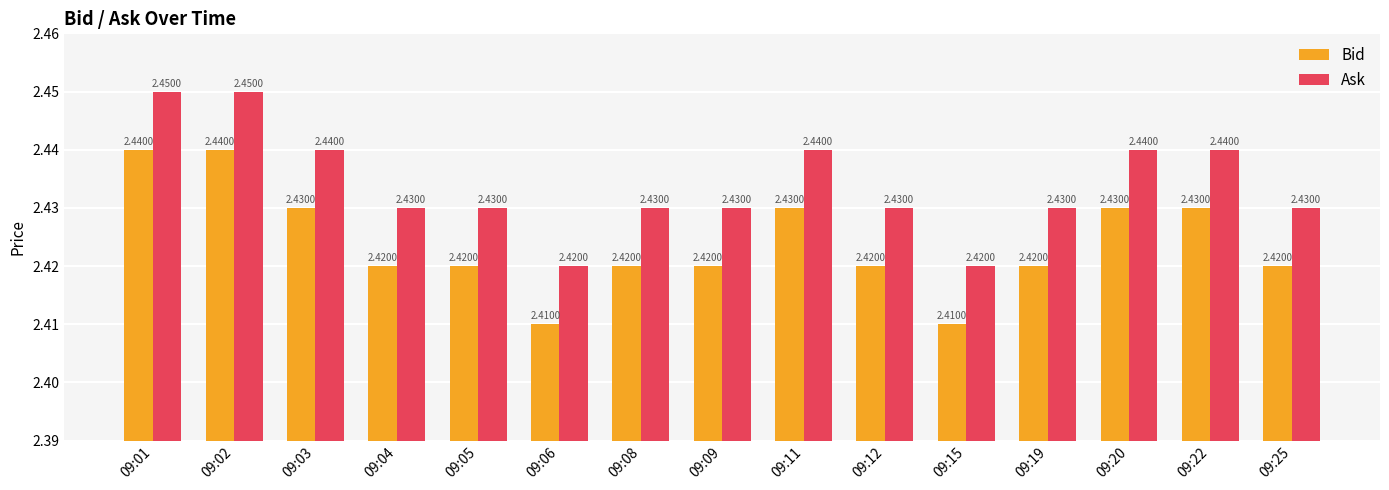

At how many categories does at least one series exceed 2?

15